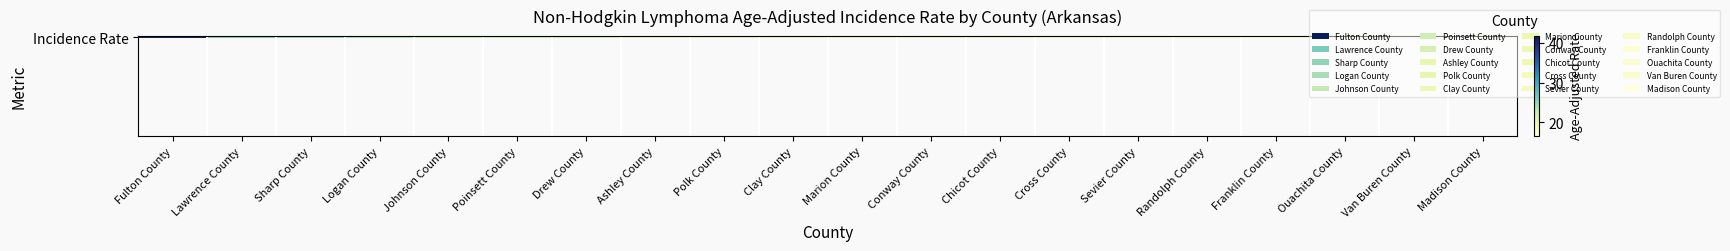

What is the sum of the values at Cross County and Fulton County?

60.4